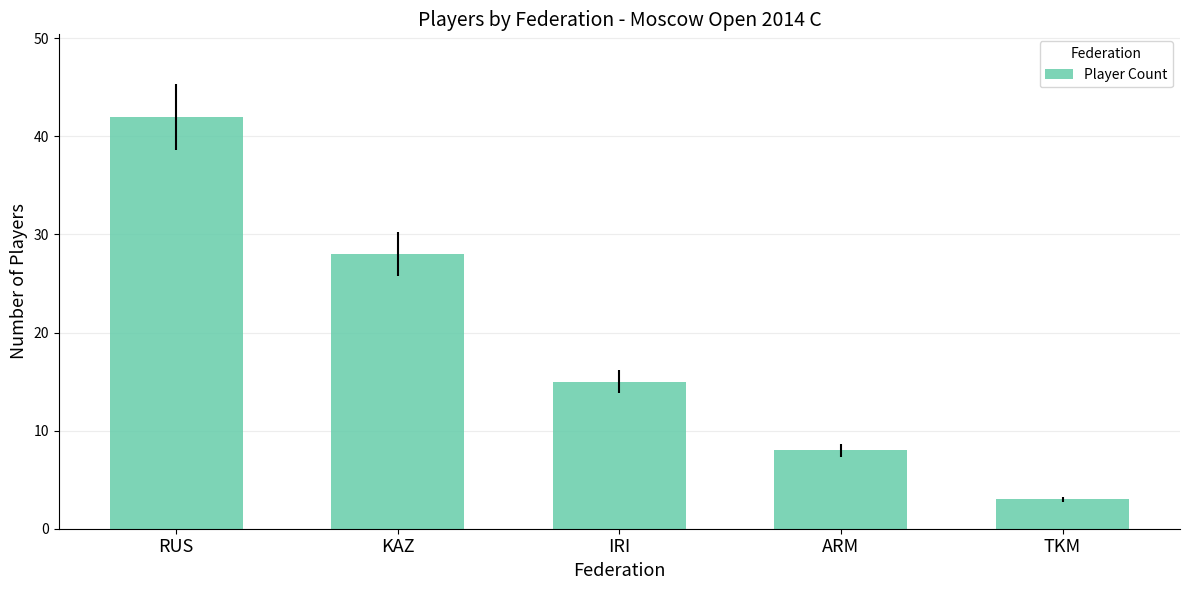

How many values are between 8 and 28?

3